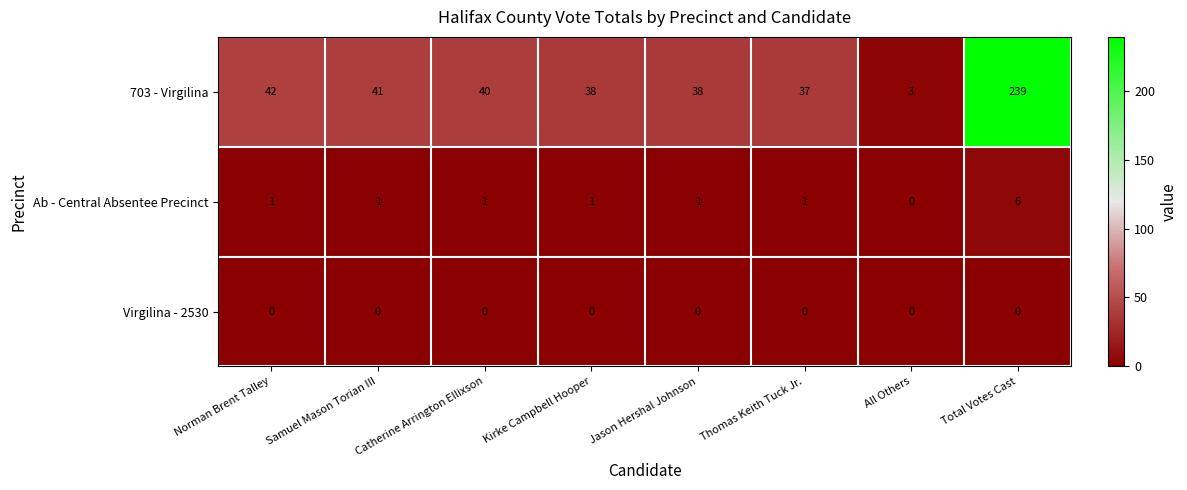

Which category has the lowest value in the 703 - Virgilina series?

All Others